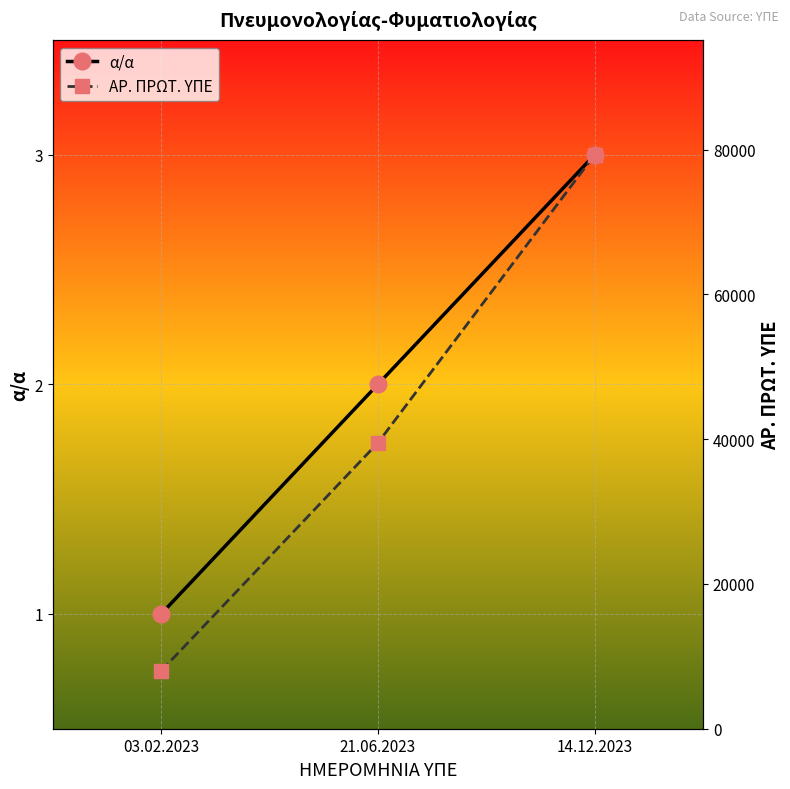

What is the total value across all series at 21.06.2023?

39493